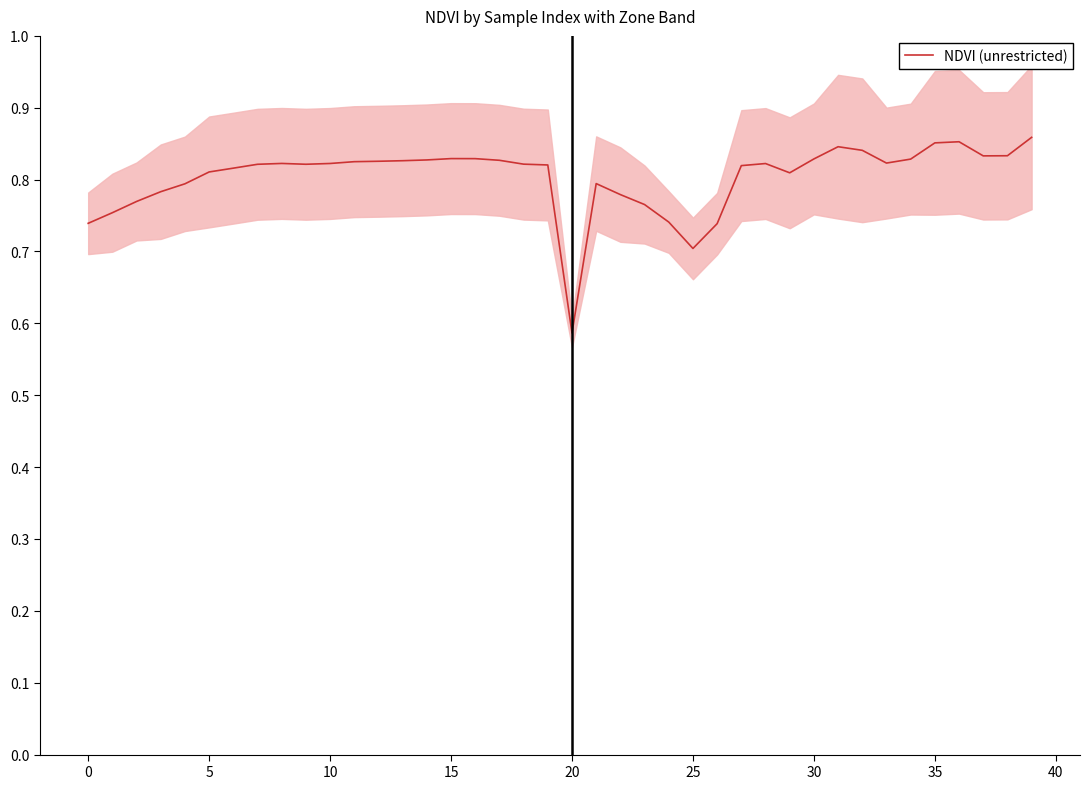

Is it true that NDVI (unrestricted) equals 1.2 at 30?

False